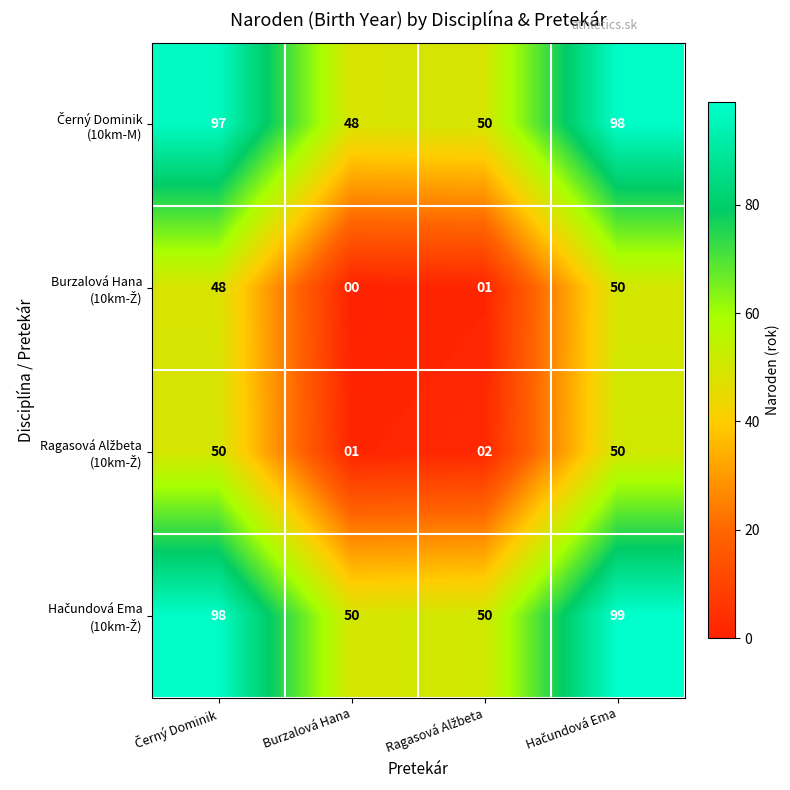

What is the total value across all series at Burzalová Hana?

99